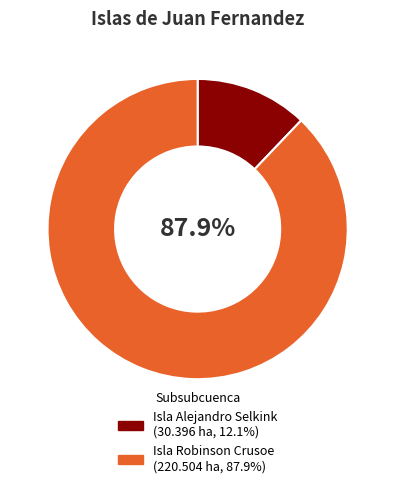

Which has a higher value, Isla Robinson Crusoe or Isla Alejandro Selkink?

Isla Robinson Crusoe